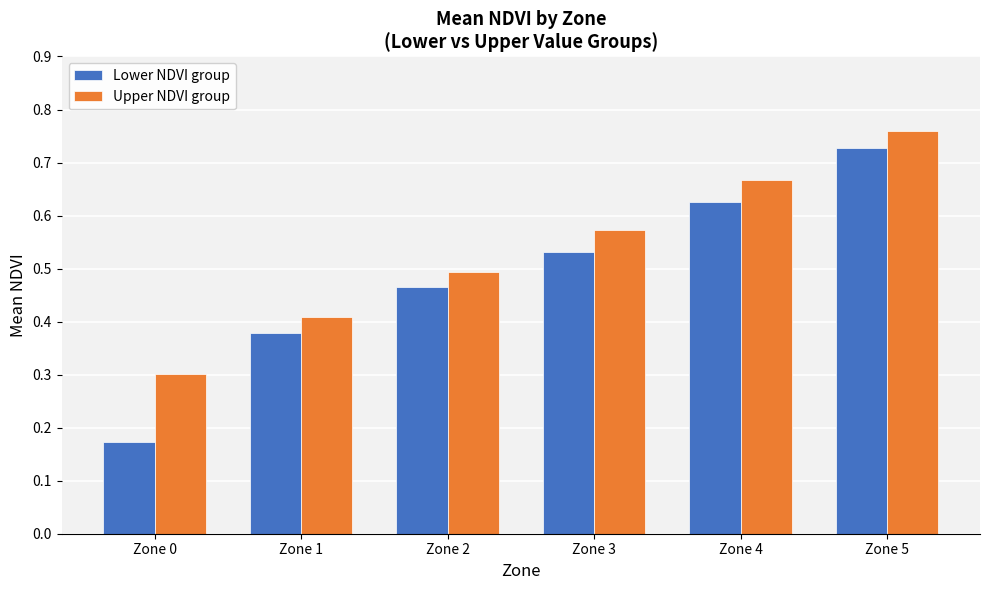

Is the value of Lower NDVI group at Zone 3 greater than the value of Upper NDVI group at Zone 4?

No